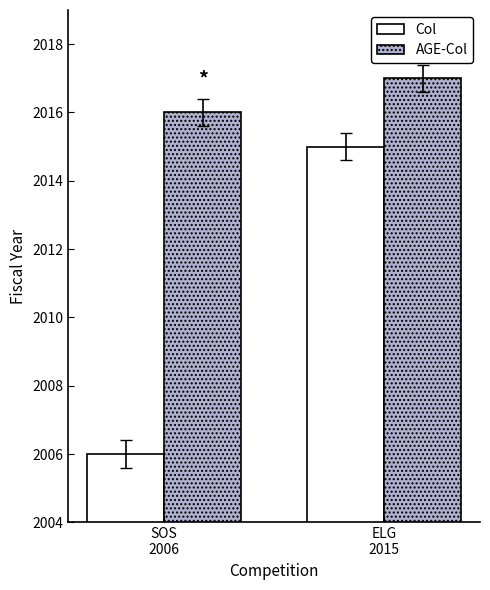

What are all the series names shown in the legend?

Col, AGE-Col